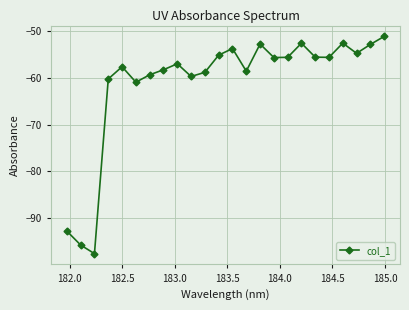

How many distinct data groups are displayed?

1